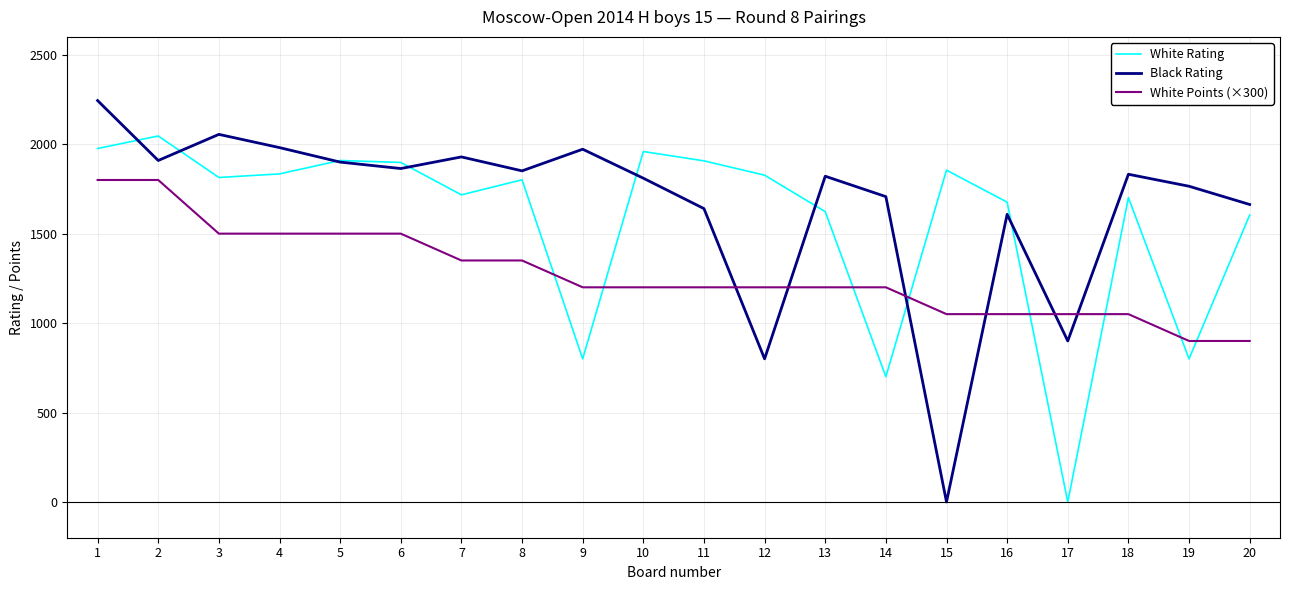

At 1, list the series in order from largest to smallest.

Black Rating, White Rating, White Points (×300)